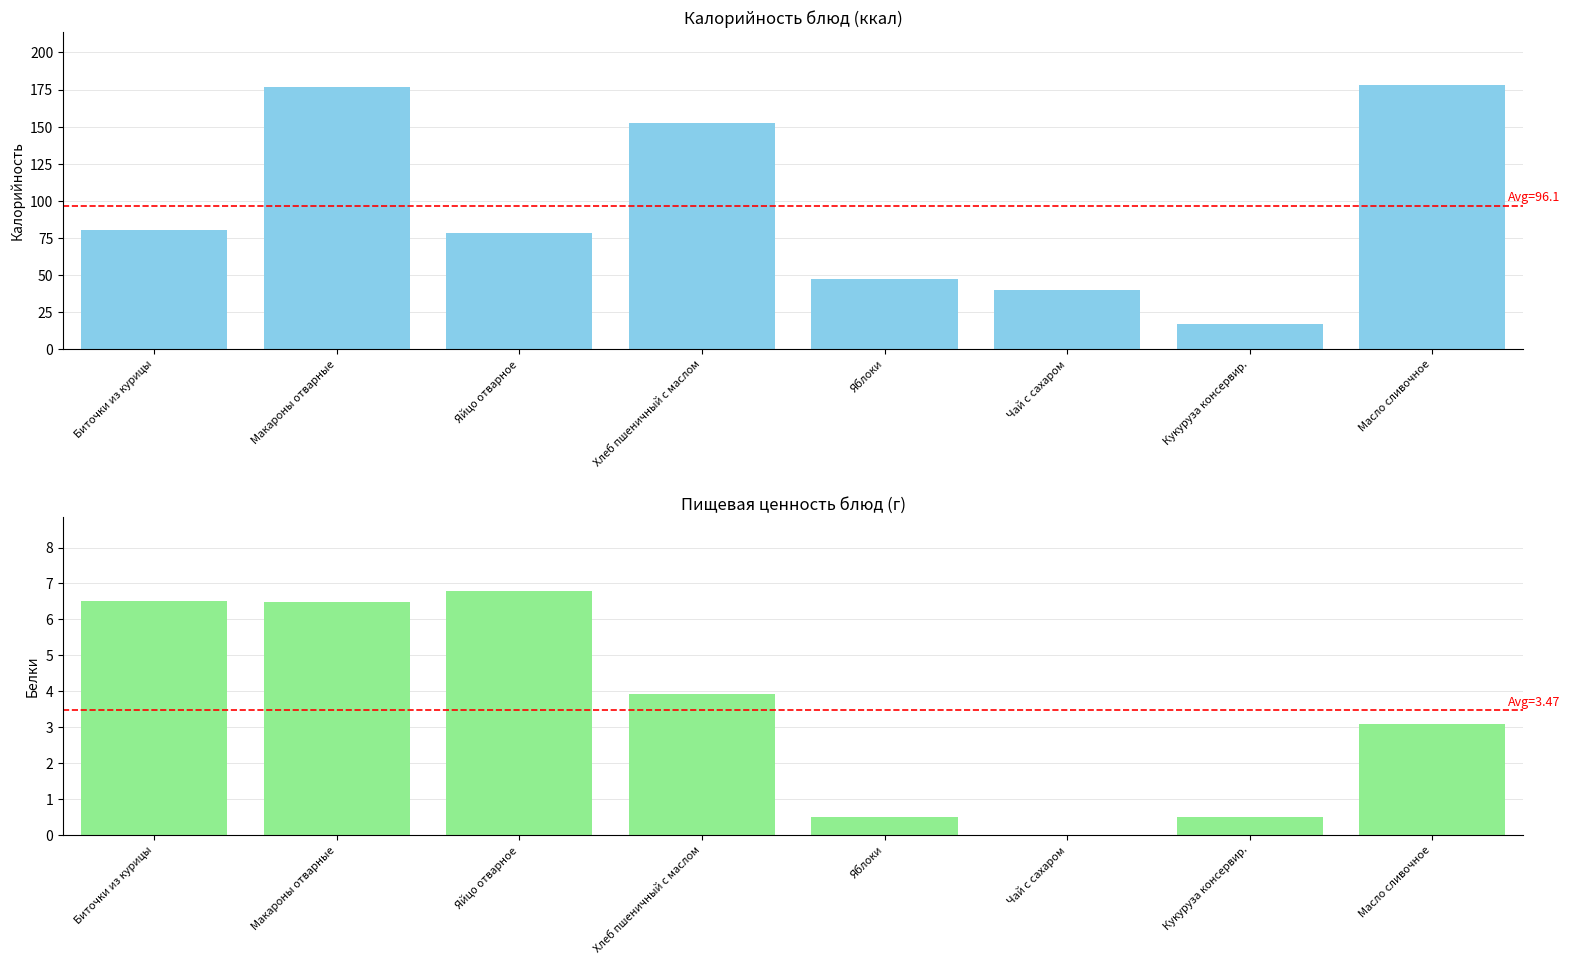

Count the number of data series in this chart.

2